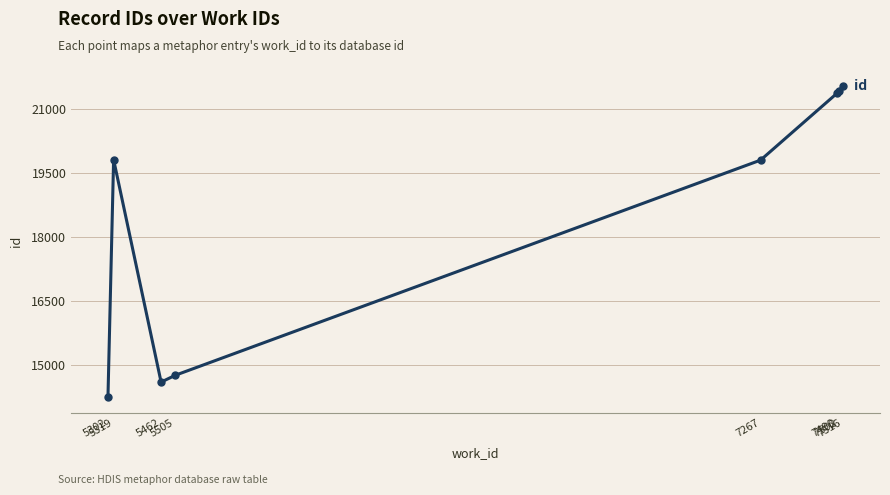

What is the minimum value shown in the chart?

14257